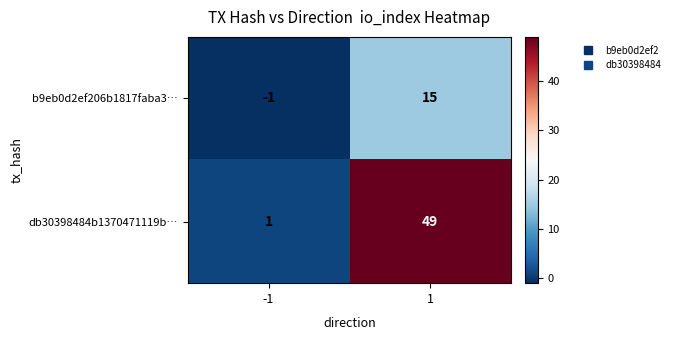

Between -1 and 1, which series saw the biggest shift?

db30398484b1370471119b…